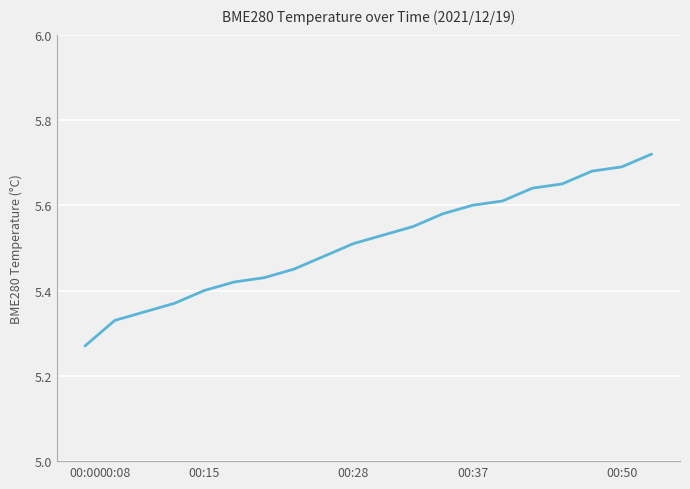

What is the average value?

5.5